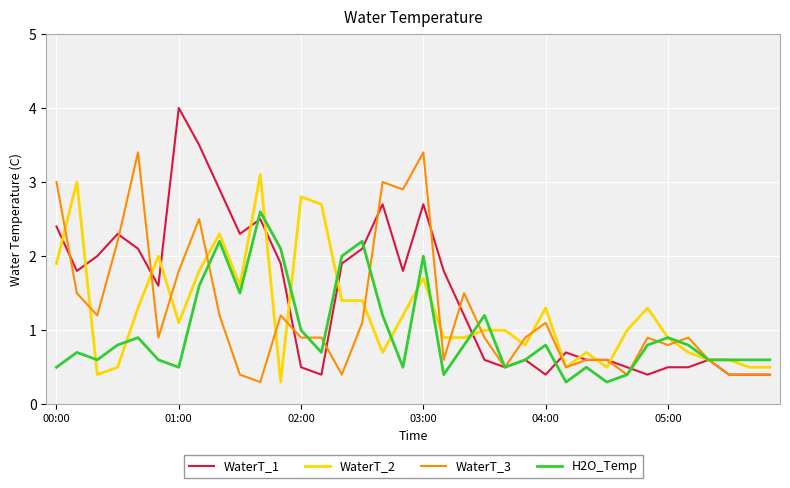

What is the sum of all WaterT_2 values?

44.9